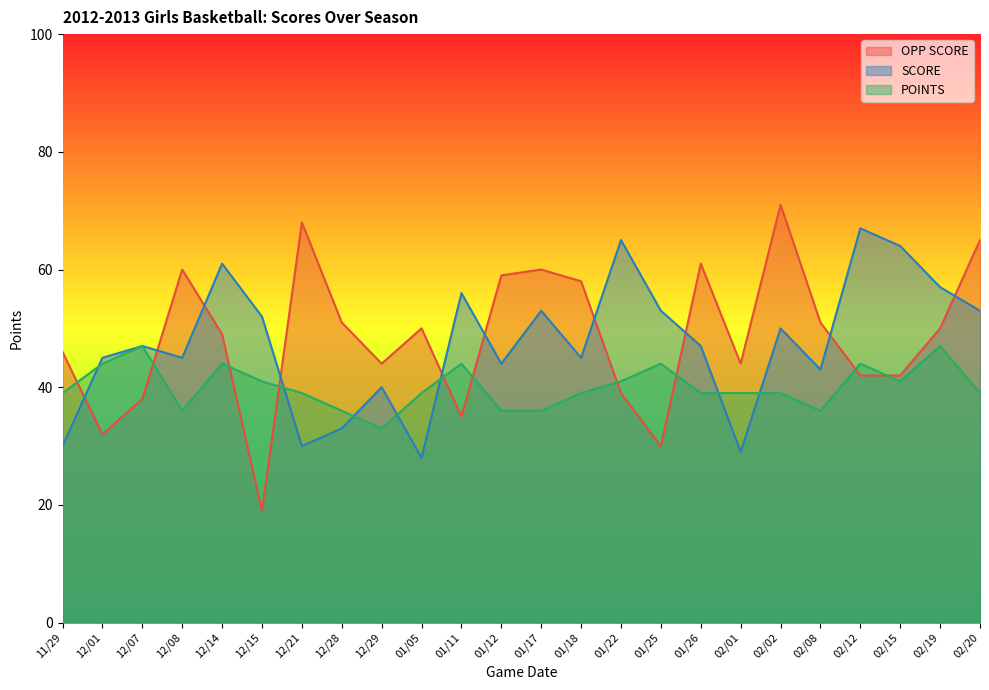

Reading left to right, transcribe all the data shown in this chart.

OPP SCORE: 46	32	38	60	49	19	68	51	44	50	35	59	60	58	39	30	61	44	71	51	42	42	50	65
SCORE: 30	45	47	45	61	52	30	33	40	28	56	44	53	45	65	53	47	29	50	43	67	64	57	53
POINTS: 39	44	47	36	44	41	39	36	33	39	44	36	36	39	41	44	39	39	39	36	44	41	47	39